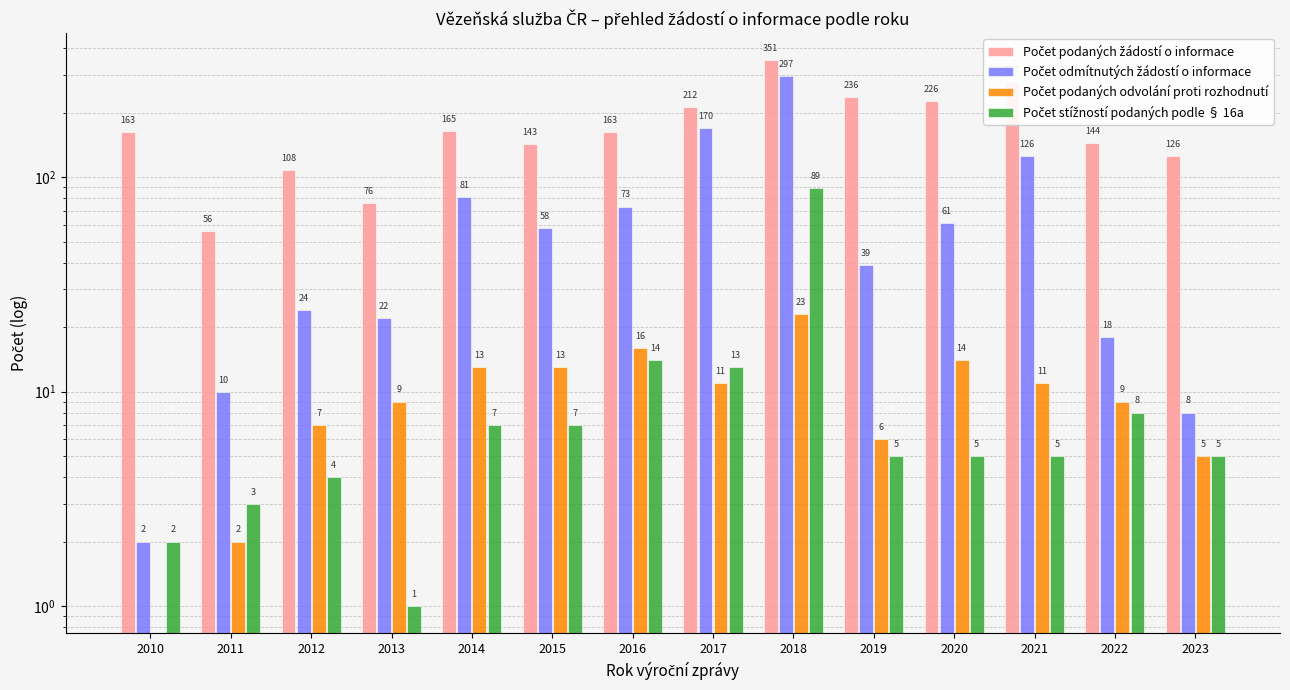

Which series has the largest range (max minus min)?

Počet podaných žádostí o informace